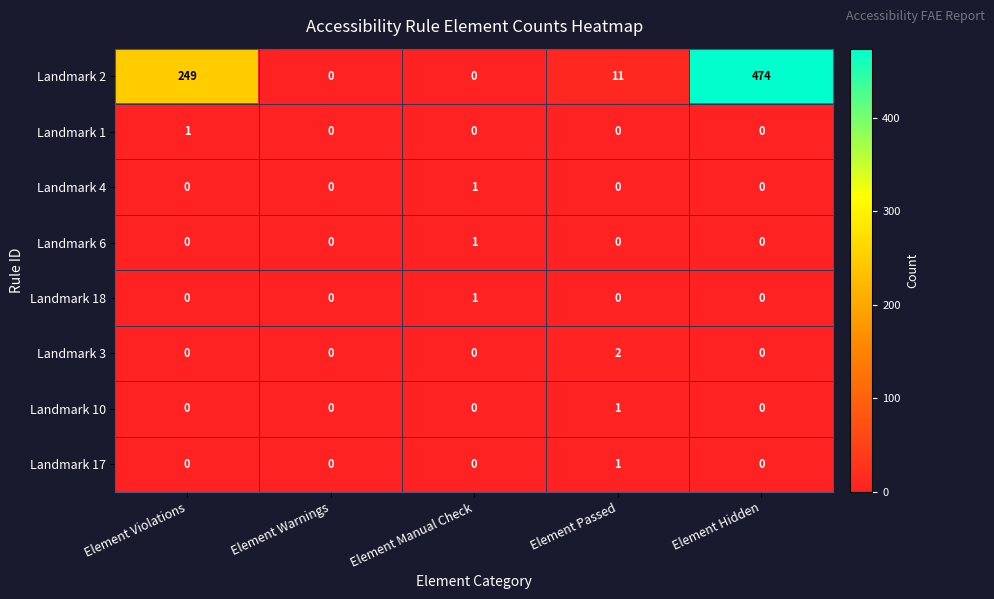

What is the total value across all series at Element Passed?

15